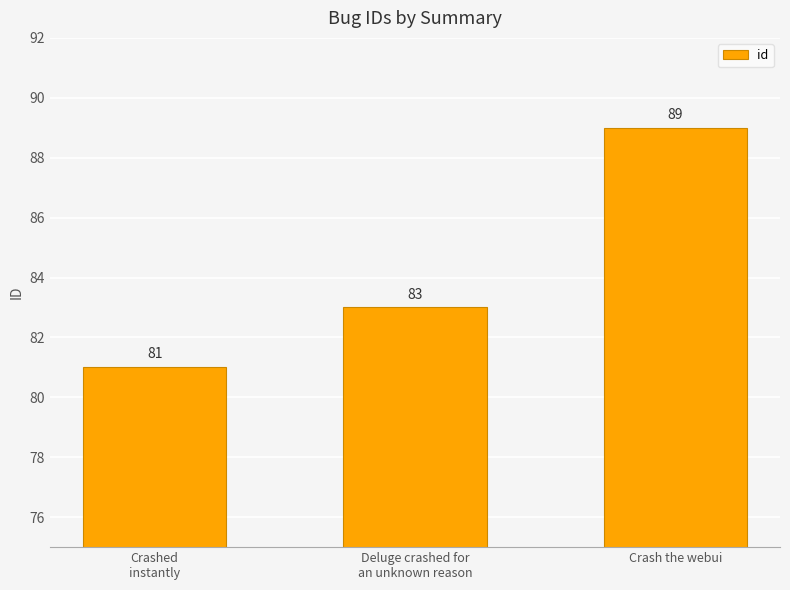

Count the number of categories in the chart.

3